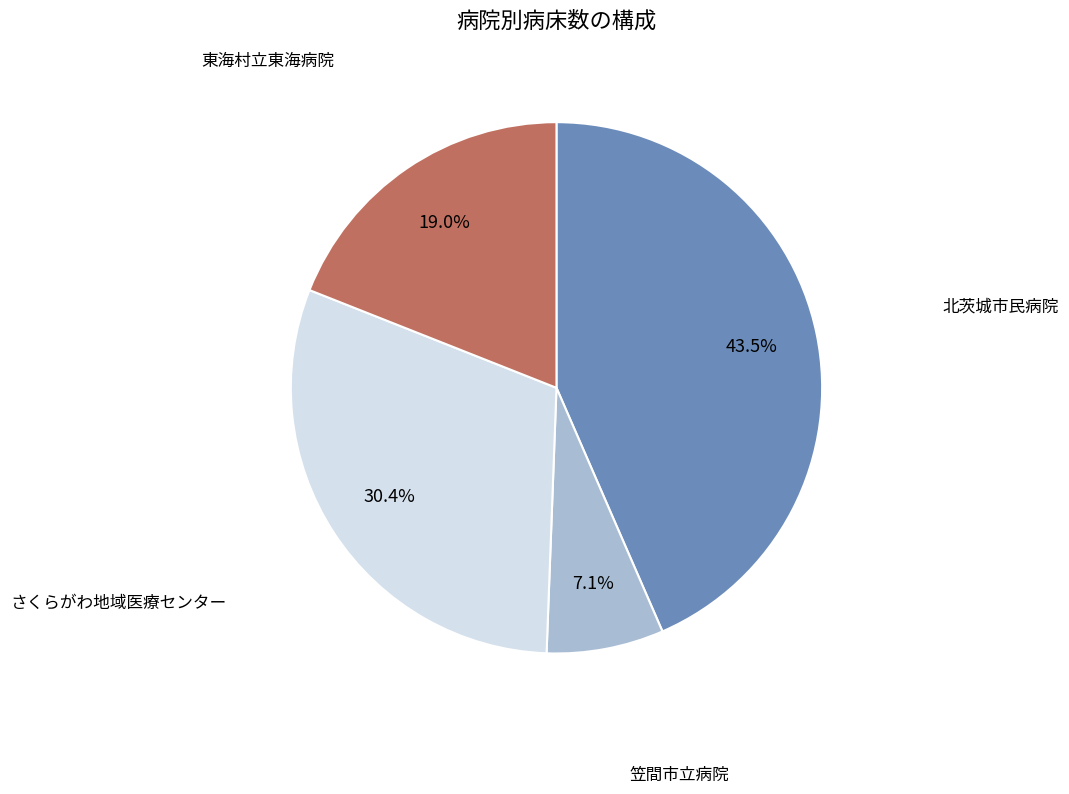

Is there any slice that represents more than half of the pie?

No